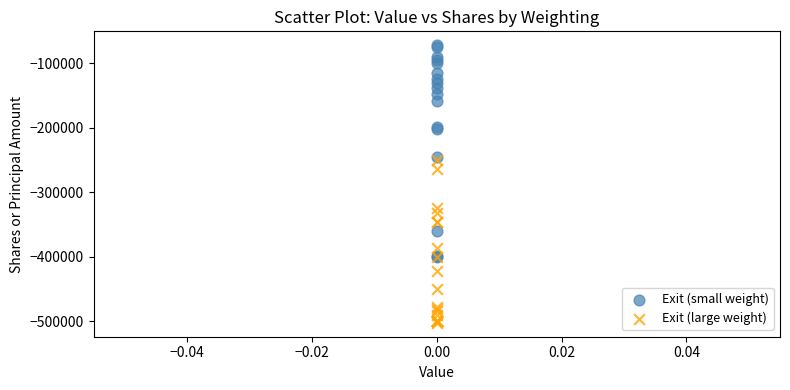

What are all the series names shown in the legend?

Exit (small weight), Exit (large weight)